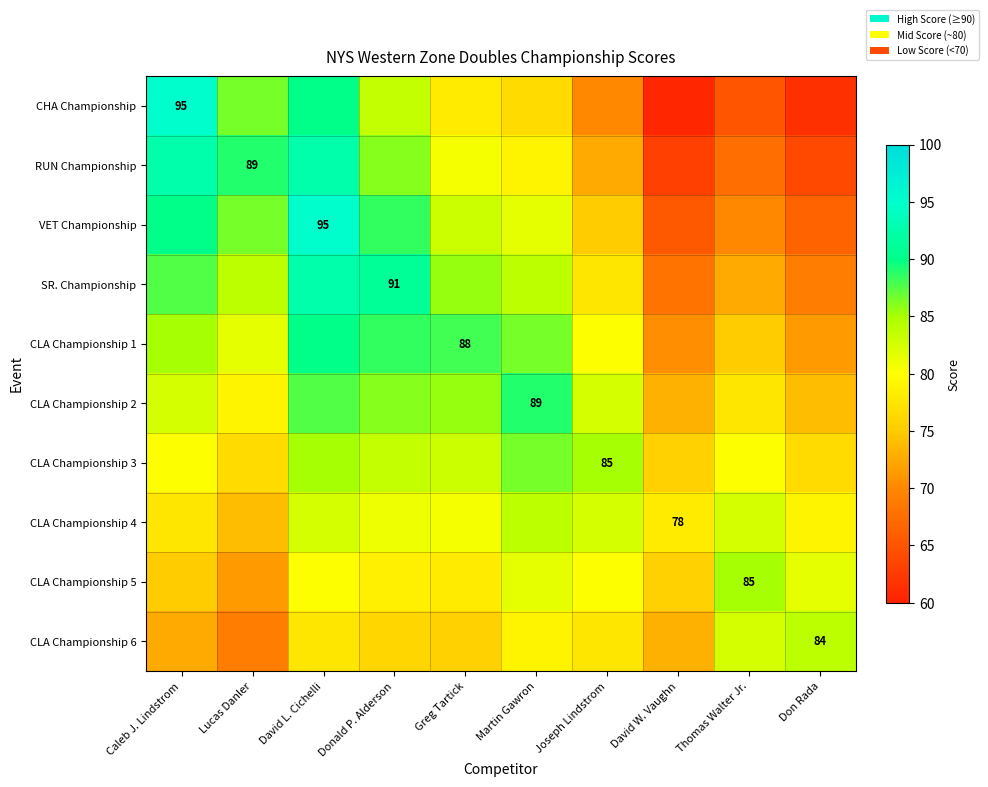

How many series are shown in this chart?

10